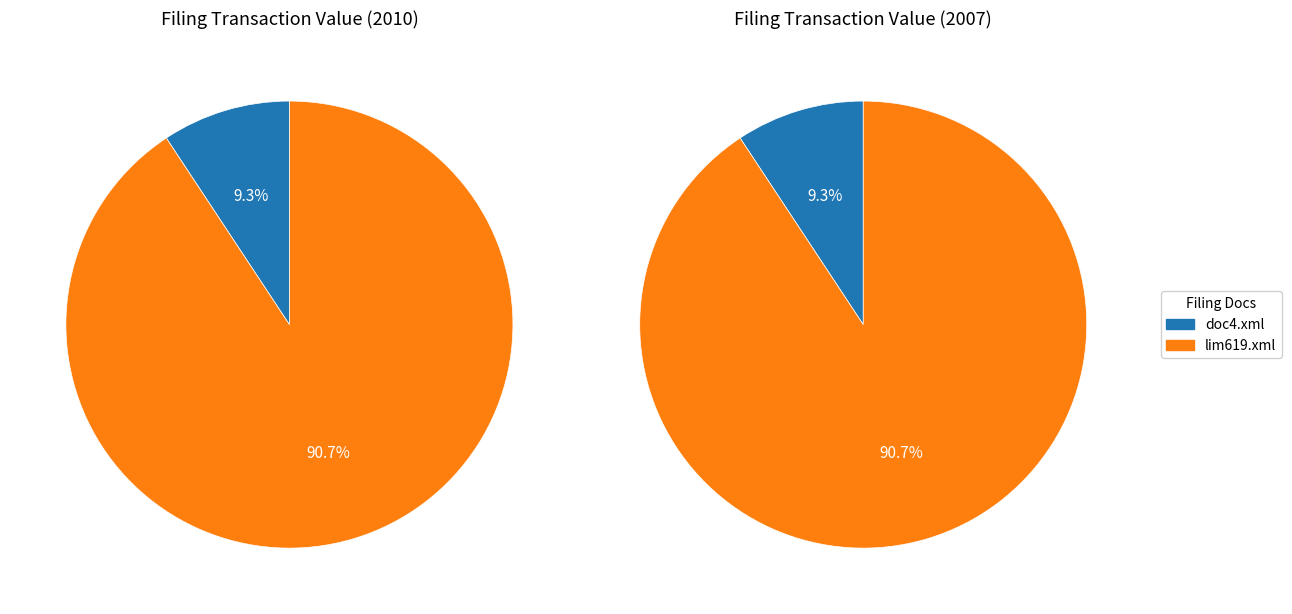

How many slices are in this pie chart?

2